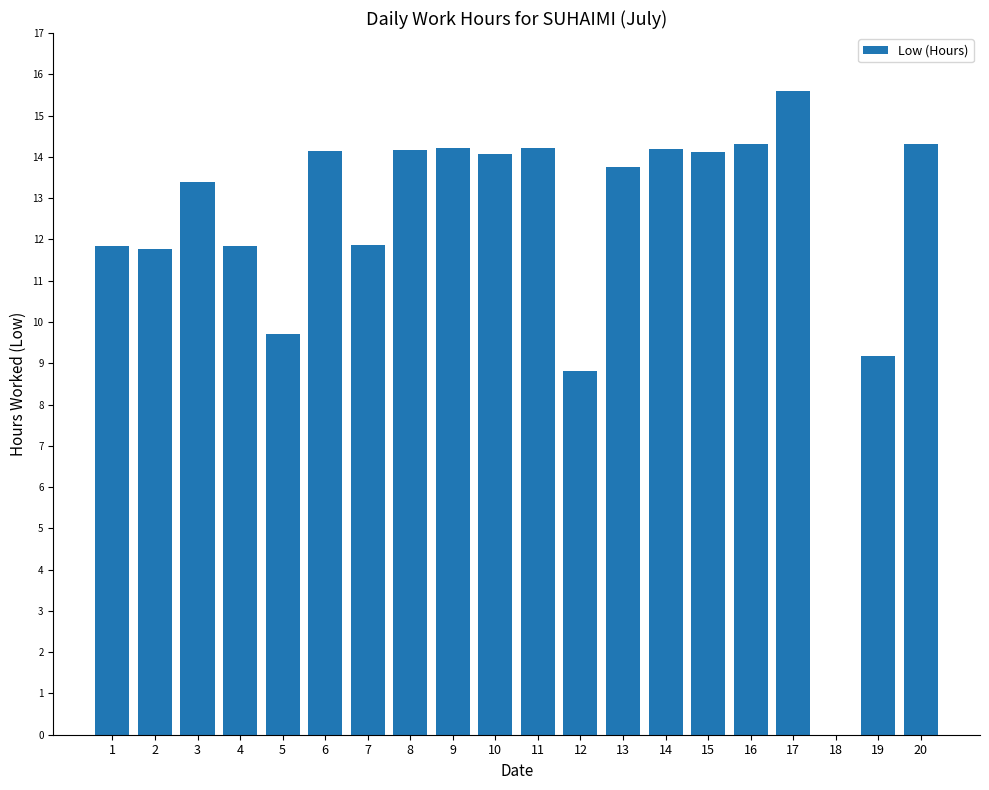

How many values are above zero?

19